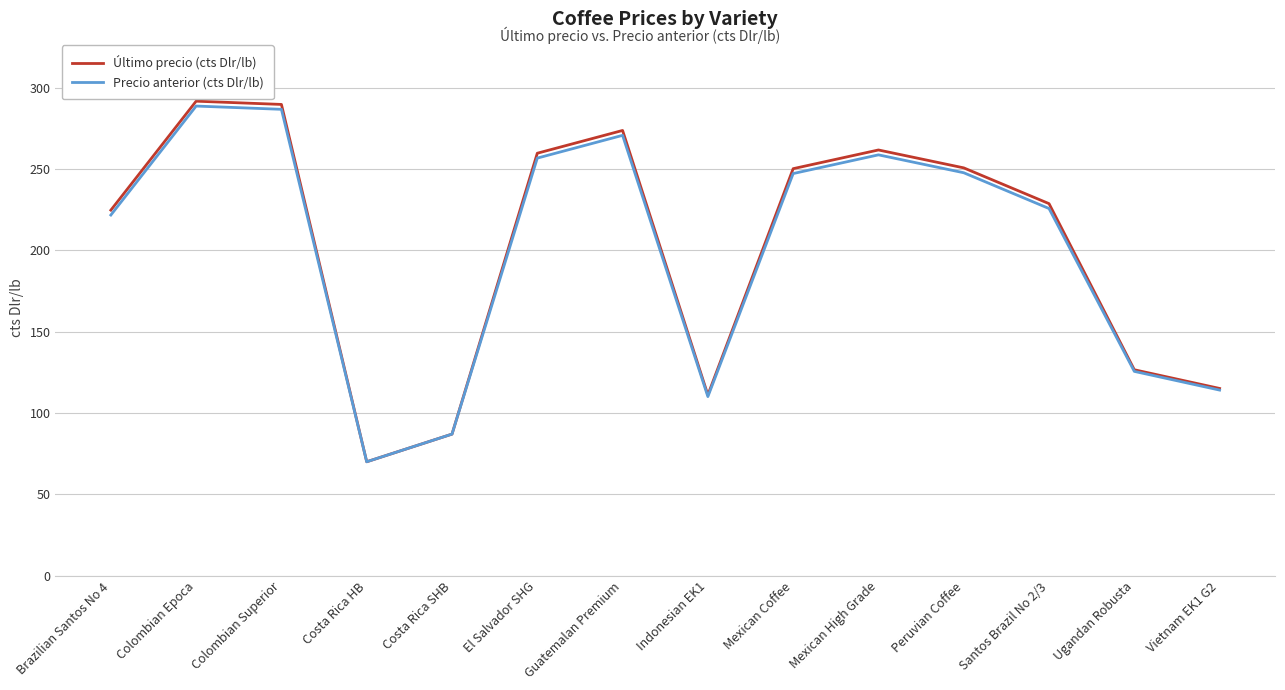

What position from the left is Vietnam EK1 G2?

14